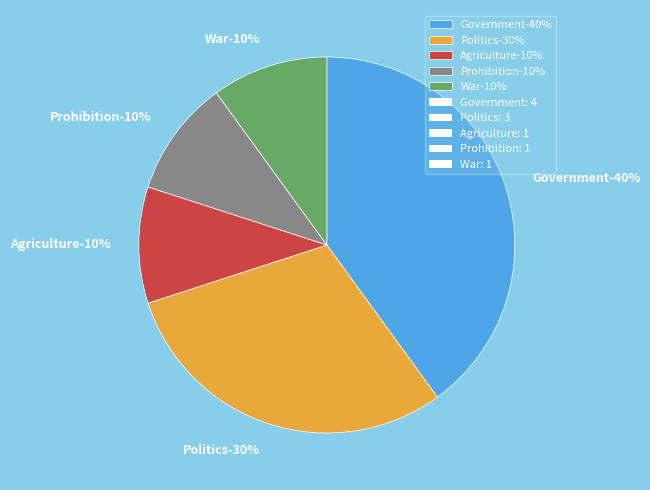

How much of the chart is everything except Government?

60.0%